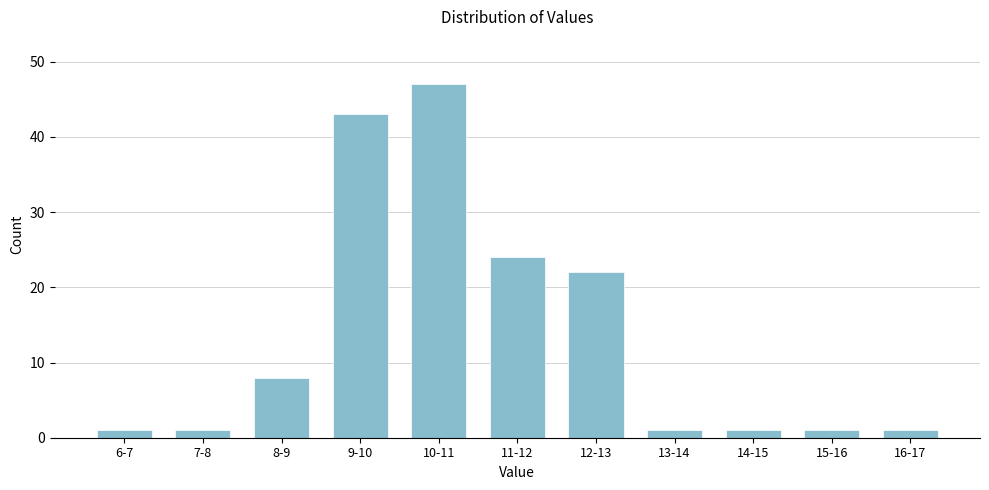

Reading right to left, list all the values displayed in this chart.

1	1	1	1	22	24	47	43	8	1	1